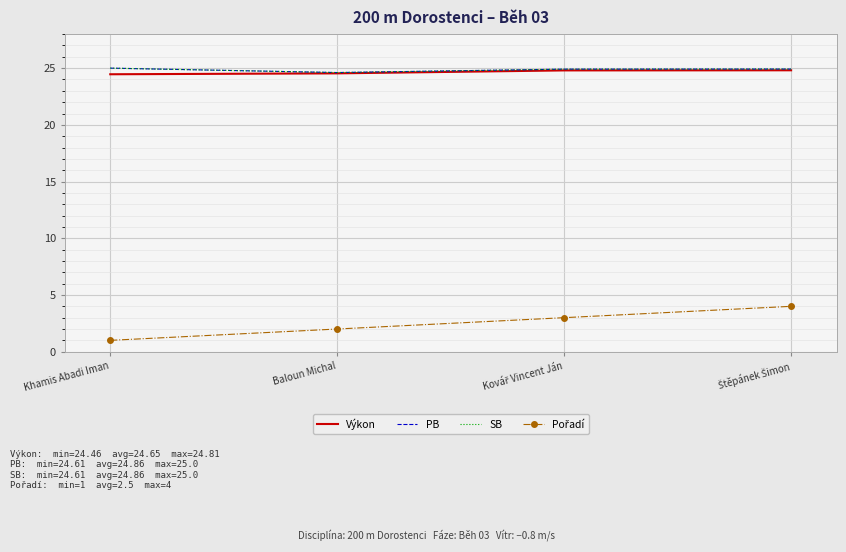

What is the total value across all series at Kovář Vincent Ján?

77.6